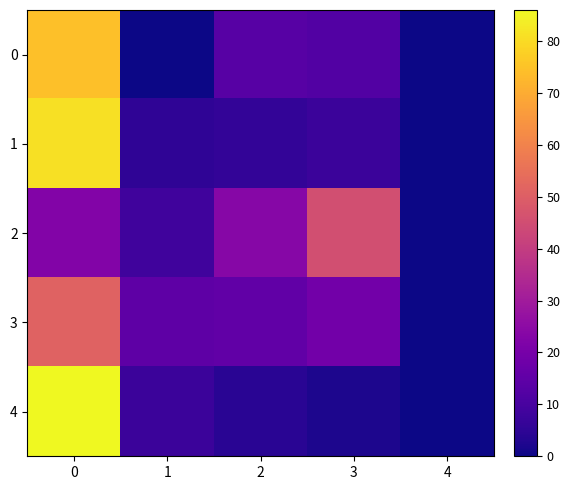

Reading left to right, what are all the values shown in this chart?

0: 0=74.2	1=0.0	2=13.4	3=12.4	4=0.0
1: 0=81.2	1=5.3	2=5.9	3=7.6	4=0.0
2: 0=22.6	1=8.5	2=23.6	3=45.4	4=0.0
3: 0=51.3	1=14.5	2=15.3	3=18.9	4=0.0
4: 0=86.0	1=7.6	2=4.1	3=2.3	4=0.0